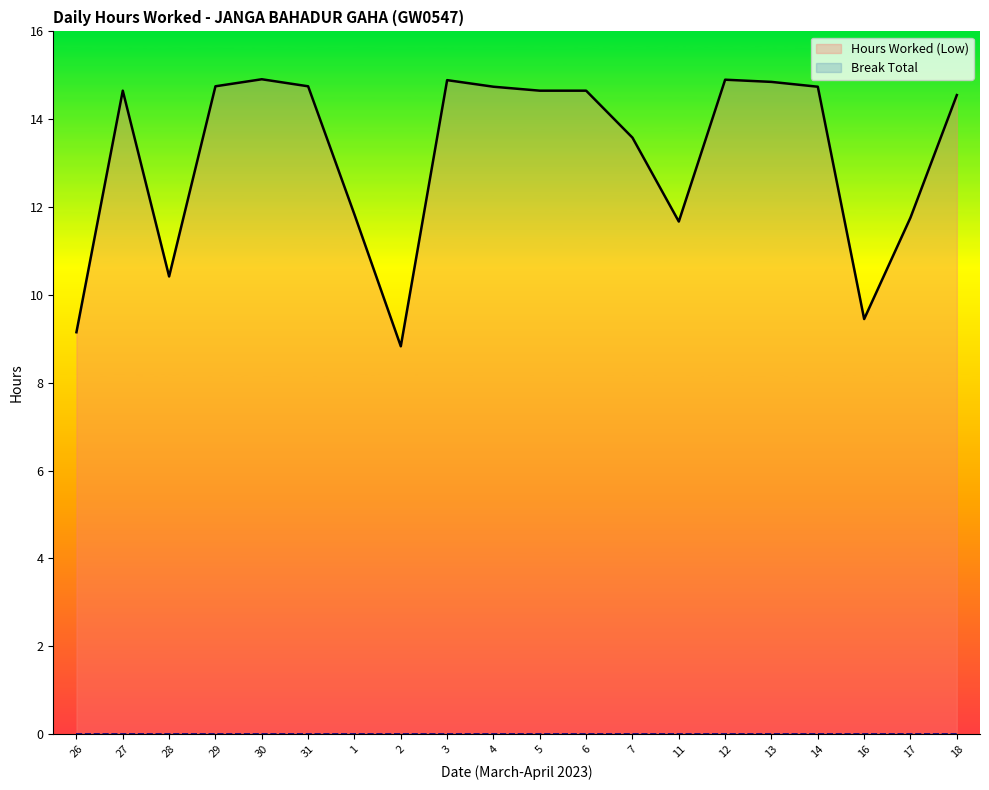

At which label is the value closest to 11?

28